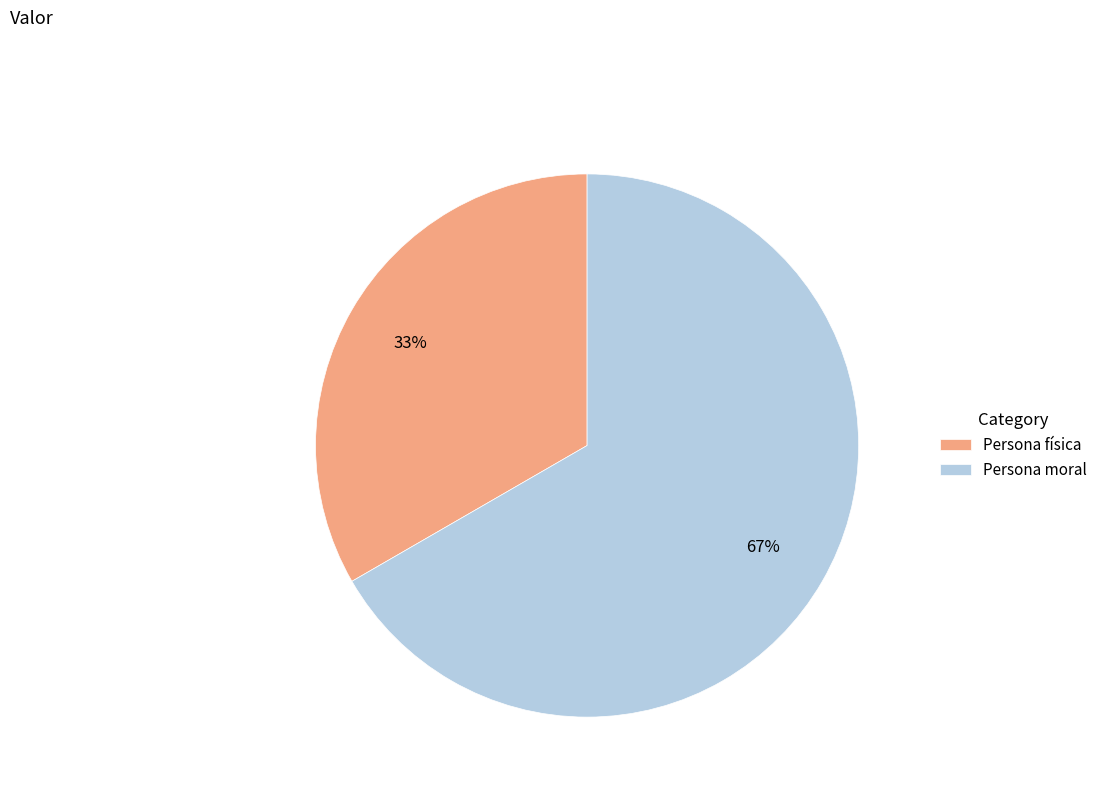

True or false: Persona física accounts for 28% of the total.

False